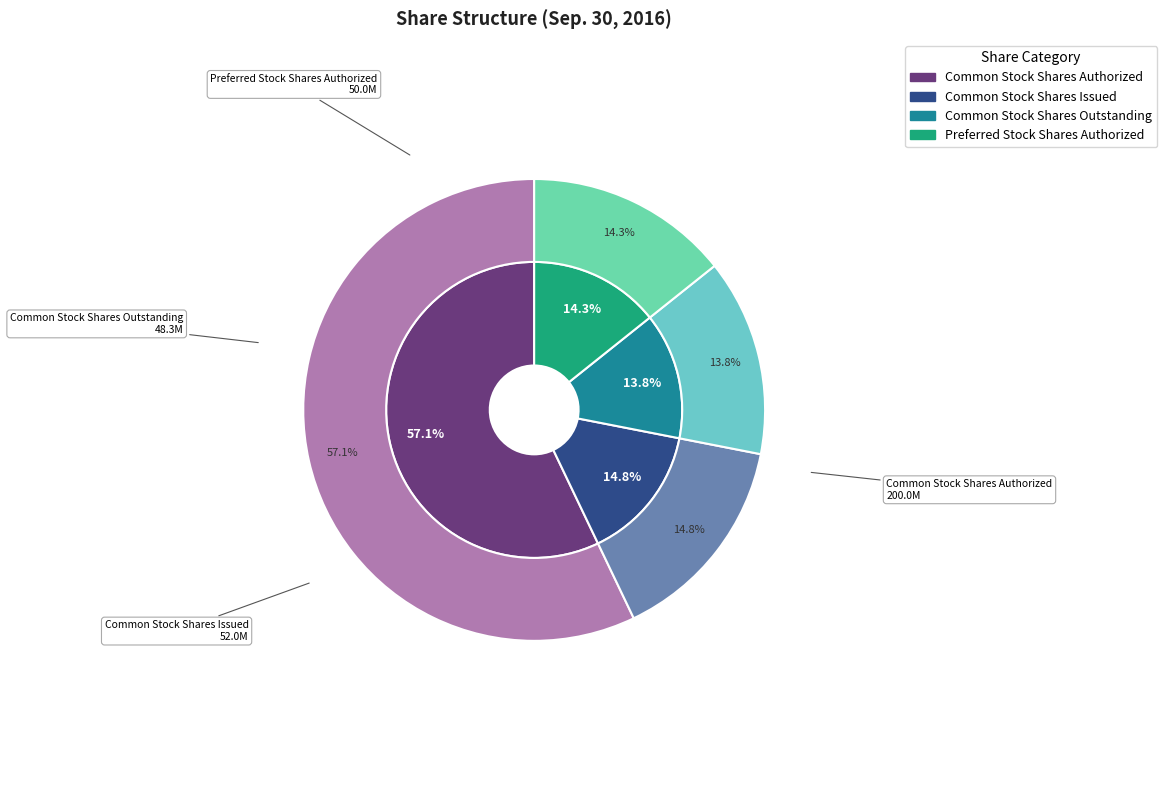

Count the number of slices in the pie.

6